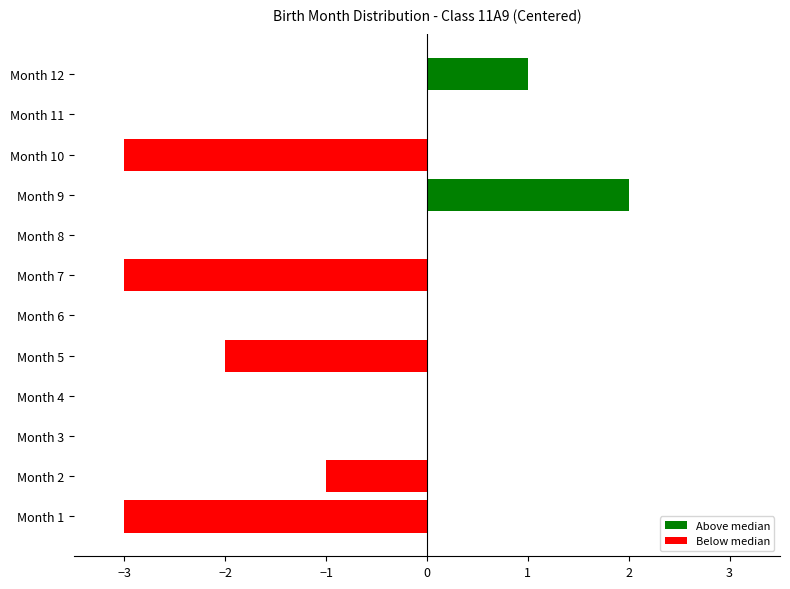

Between Month 4 and Month 5, which is larger?

Month 4